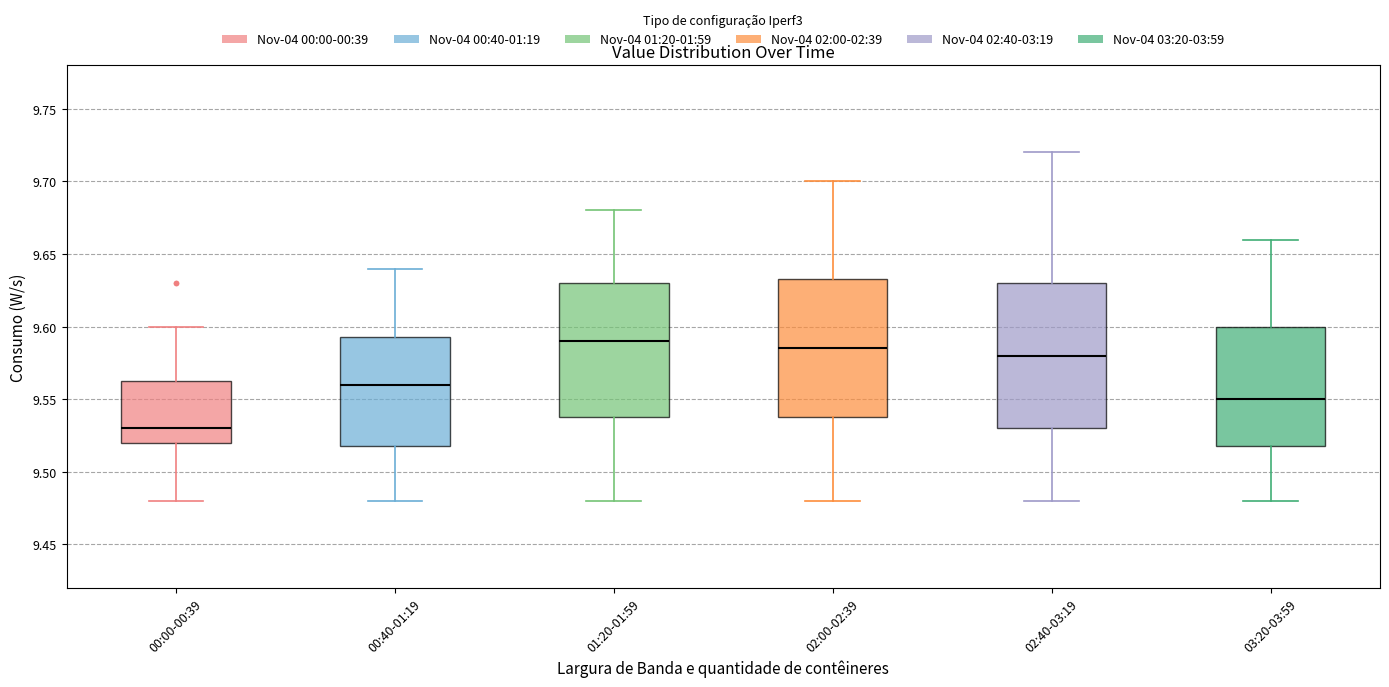

Which box is the tallest, from its lower edge to its upper edge?

02:40-03:19